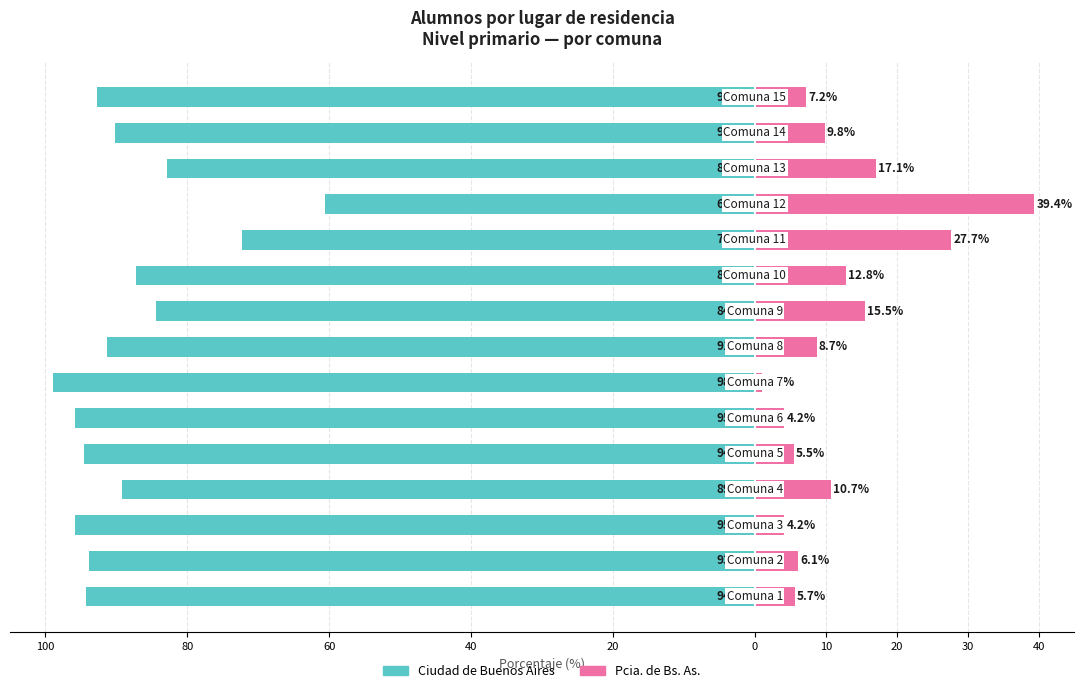

How many values in the Ciudad de Buenos Aires series exceed -91?

7